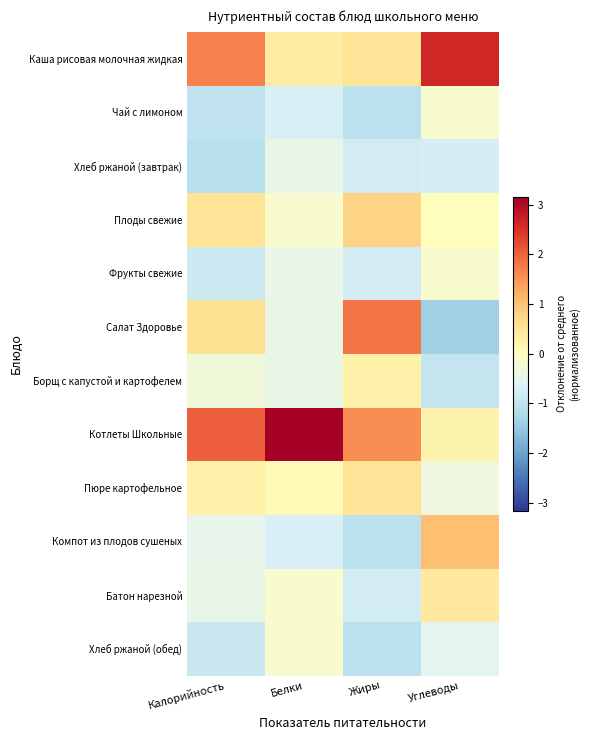

Which series has the largest range (max minus min)?

Салат Здоровье